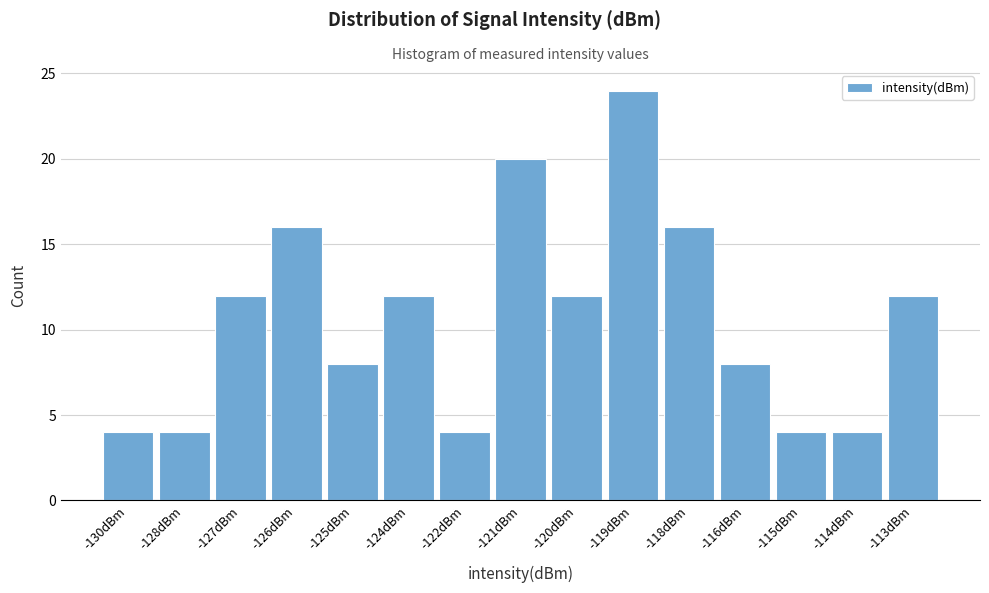

Reading left to right, list all the values displayed in this chart.

4	4	12	16	8	12	4	20	12	24	16	8	4	4	12